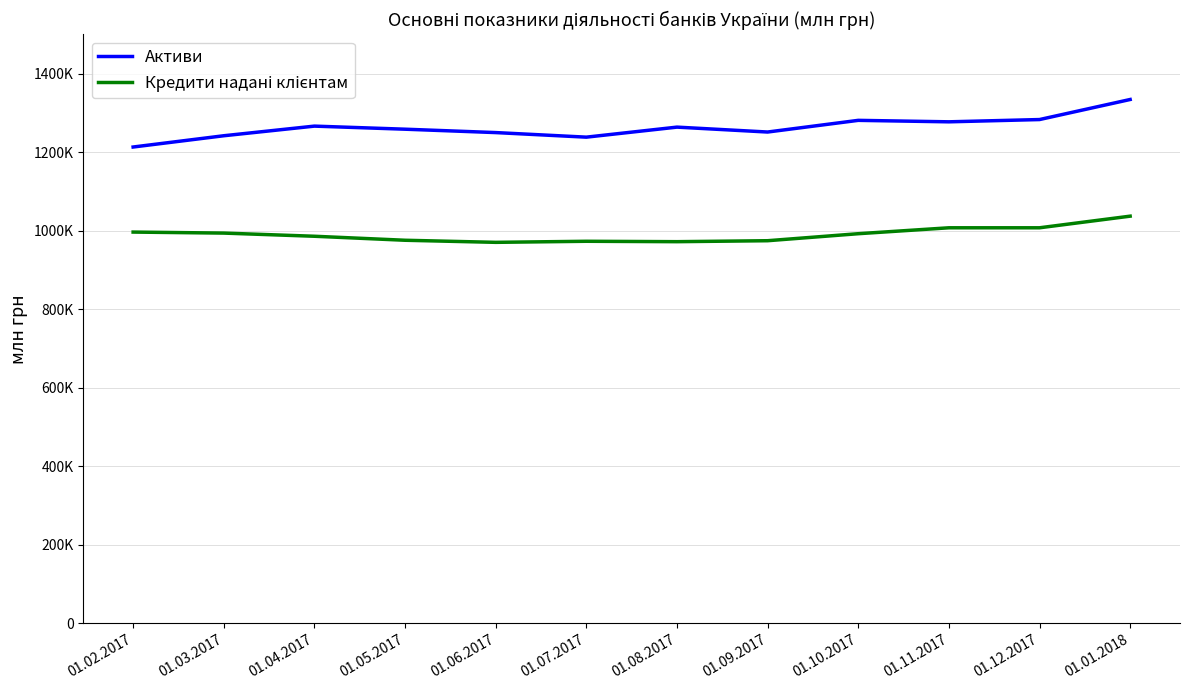

What is the difference between the maximum and minimum values in the Активи series?

121019.0